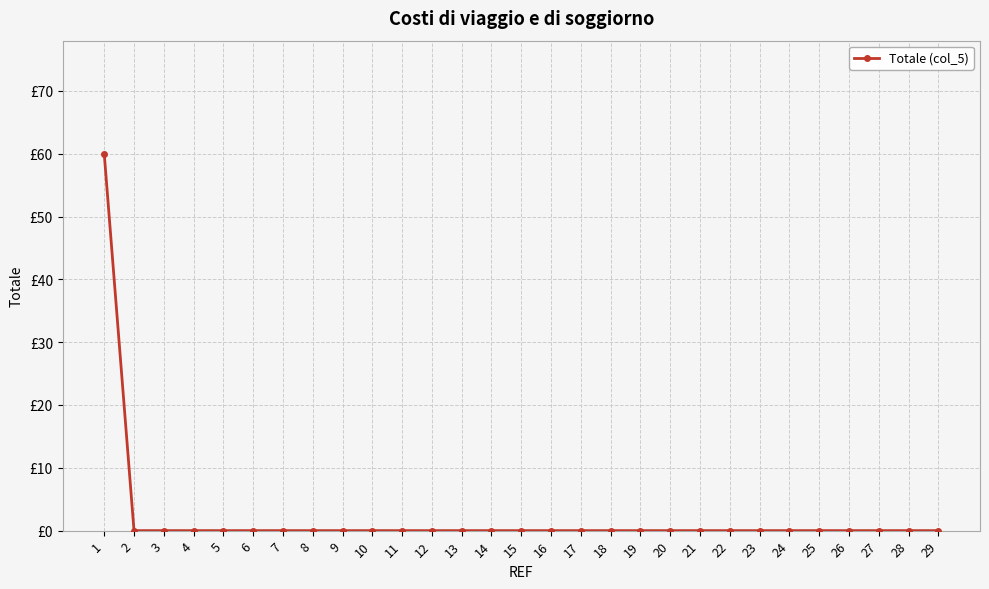

The value at 24 is -18. True or false?

False